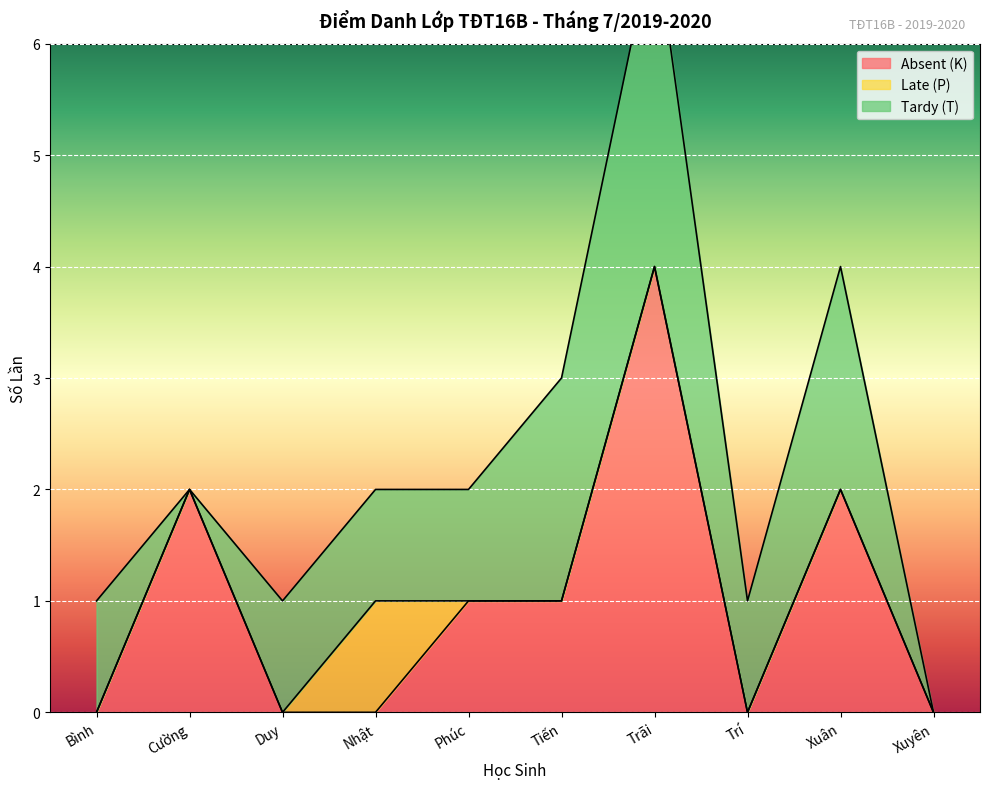

How many data points does each series have?

10